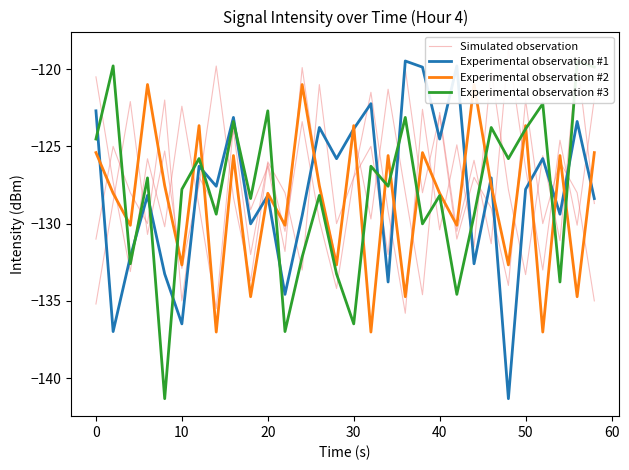

Is the value of Experimental observation #1 at 20 greater than the value of Experimental observation #3 at 50?

No